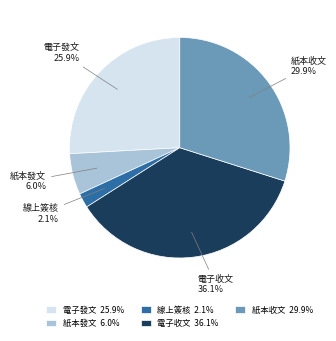

Which has a higher value, 電子收文 36.1% or 紙本收文 29.9%?

電子收文 36.1%